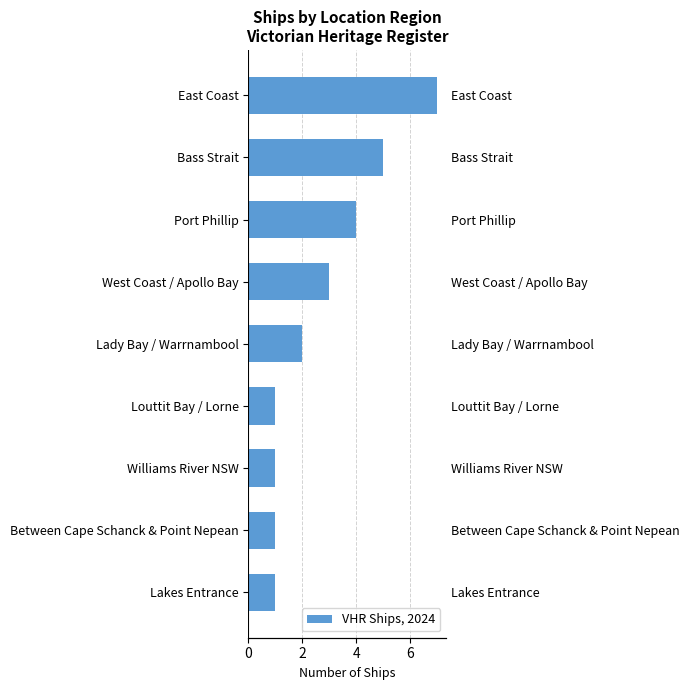

True or false: the data shows 1 at Lakes Entrance.

True